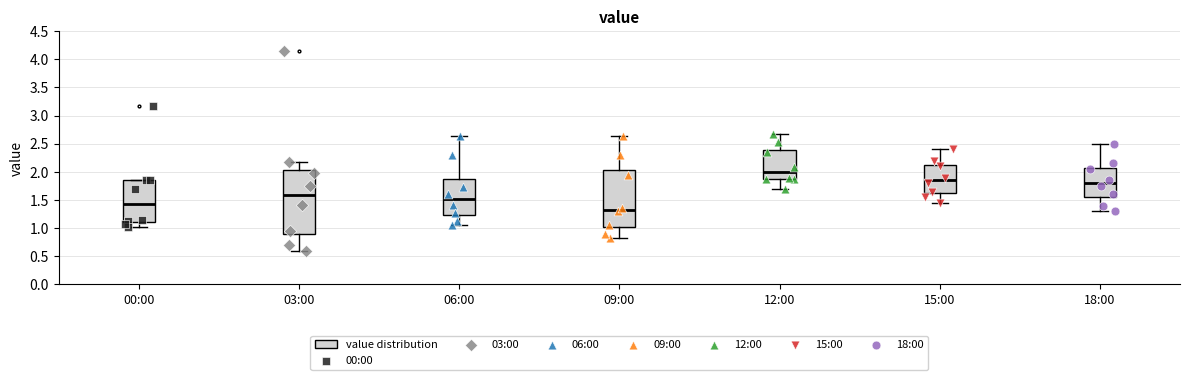

Which box has the lowest median line?

09:00